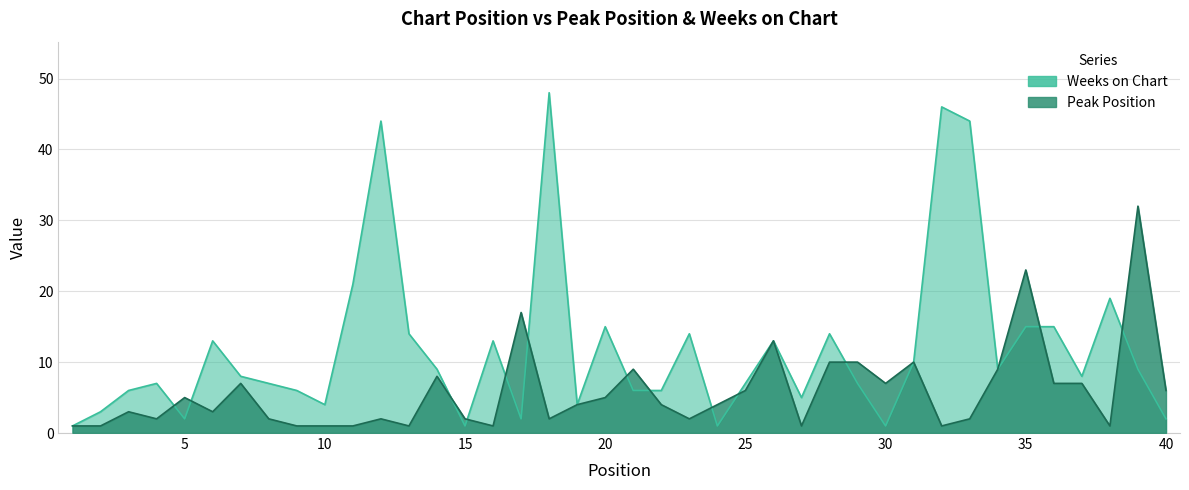

The value of Weeks on Chart at 1 is 1. True or false?

False